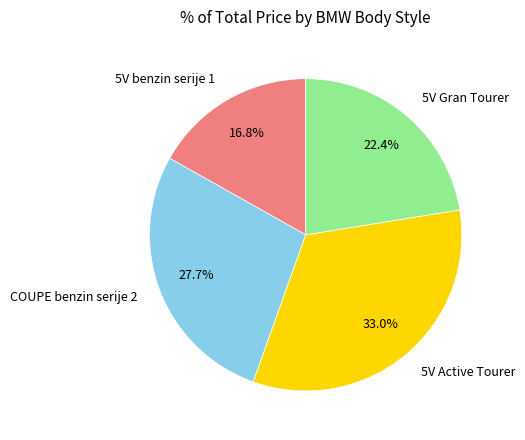

Does any single category account for the majority?

No